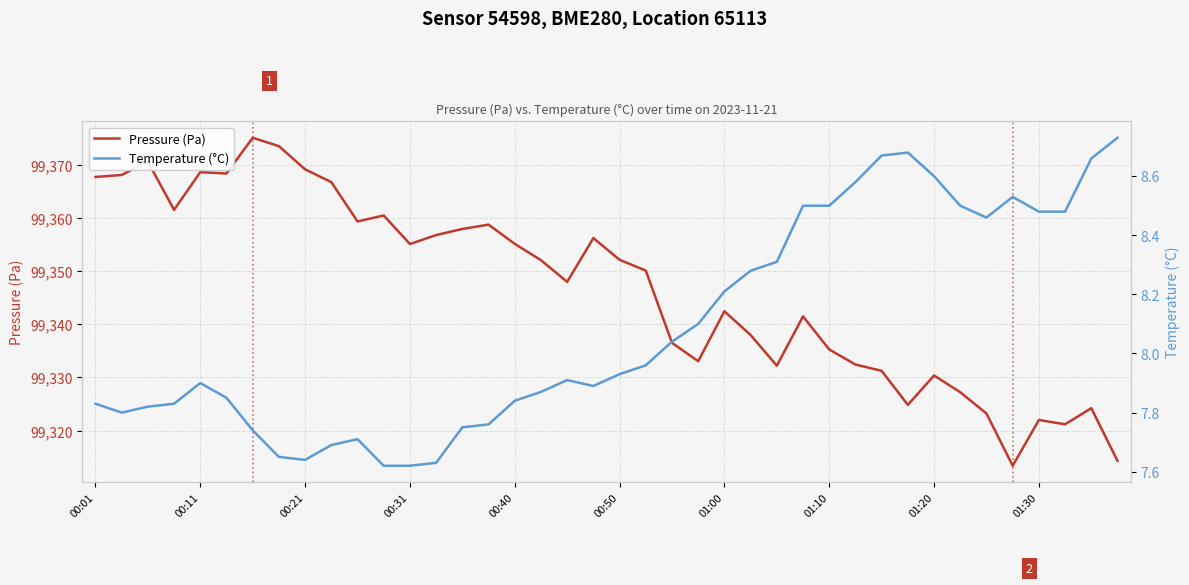

How many lines are shown in the chart?

2